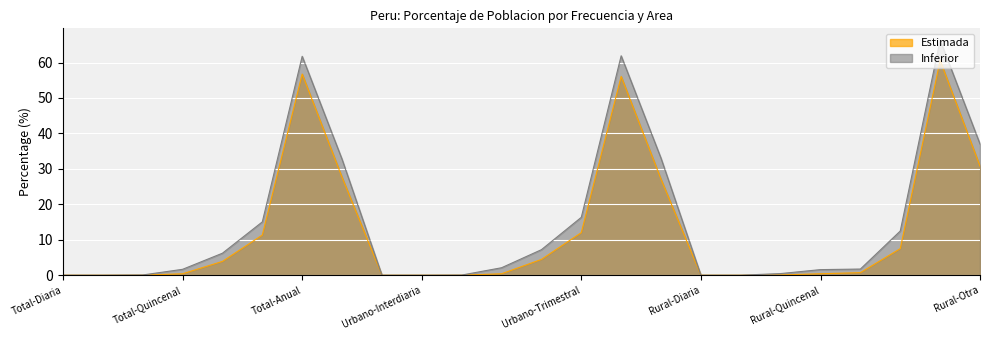

List the series in order of their peak value, highest first.

Inferior, Estimada